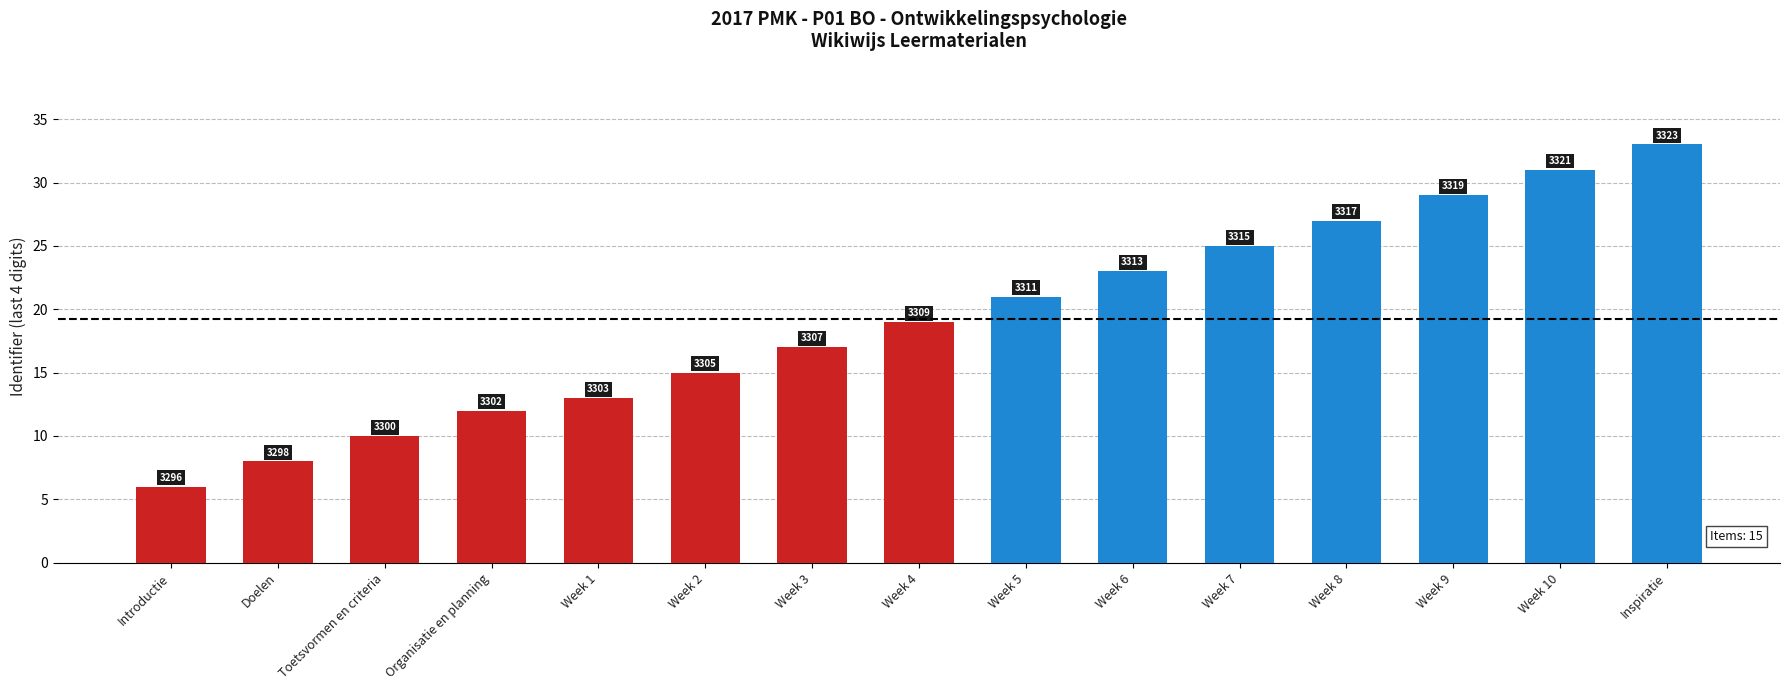

Which label corresponds to the smallest value in the chart?

Introductie